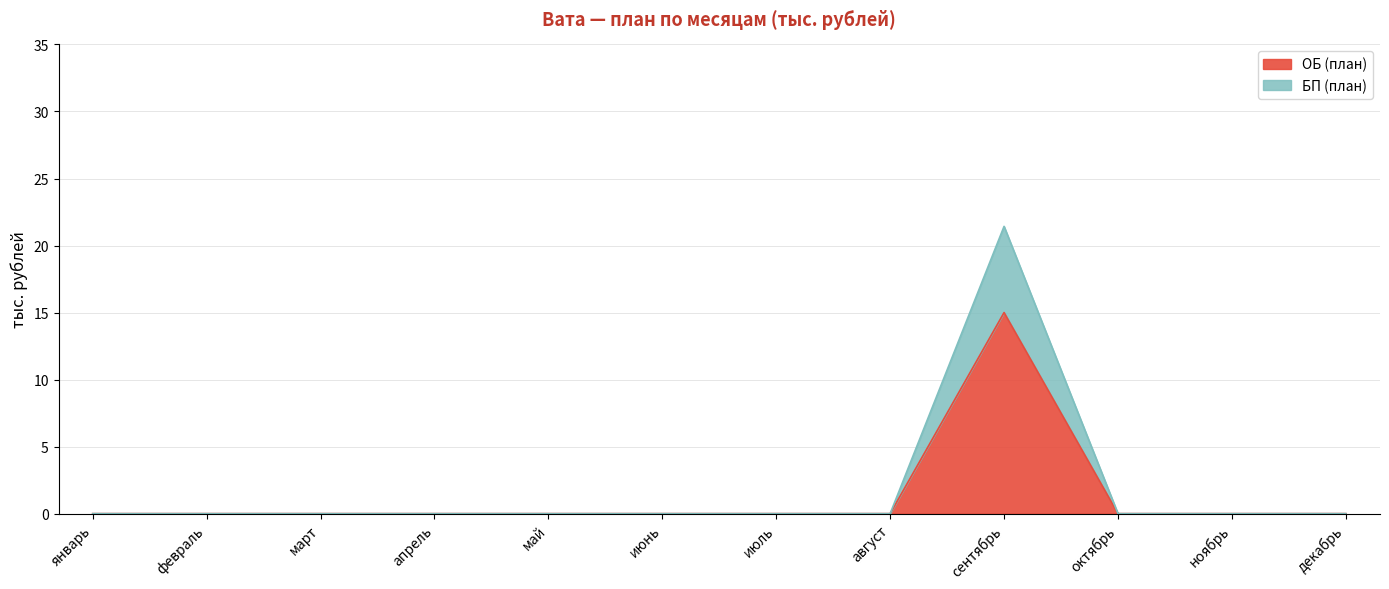

What are all the series names shown in the legend?

ОБ (план), БП (план)